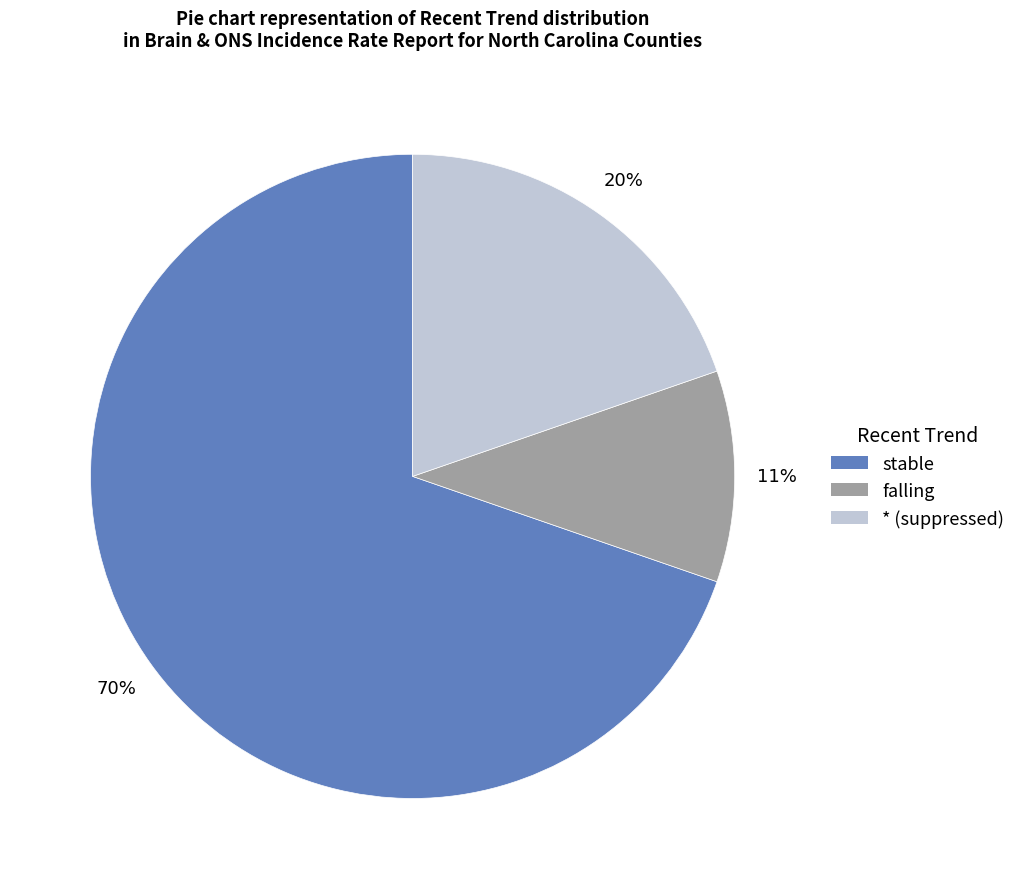

Which slice is the smallest?

falling